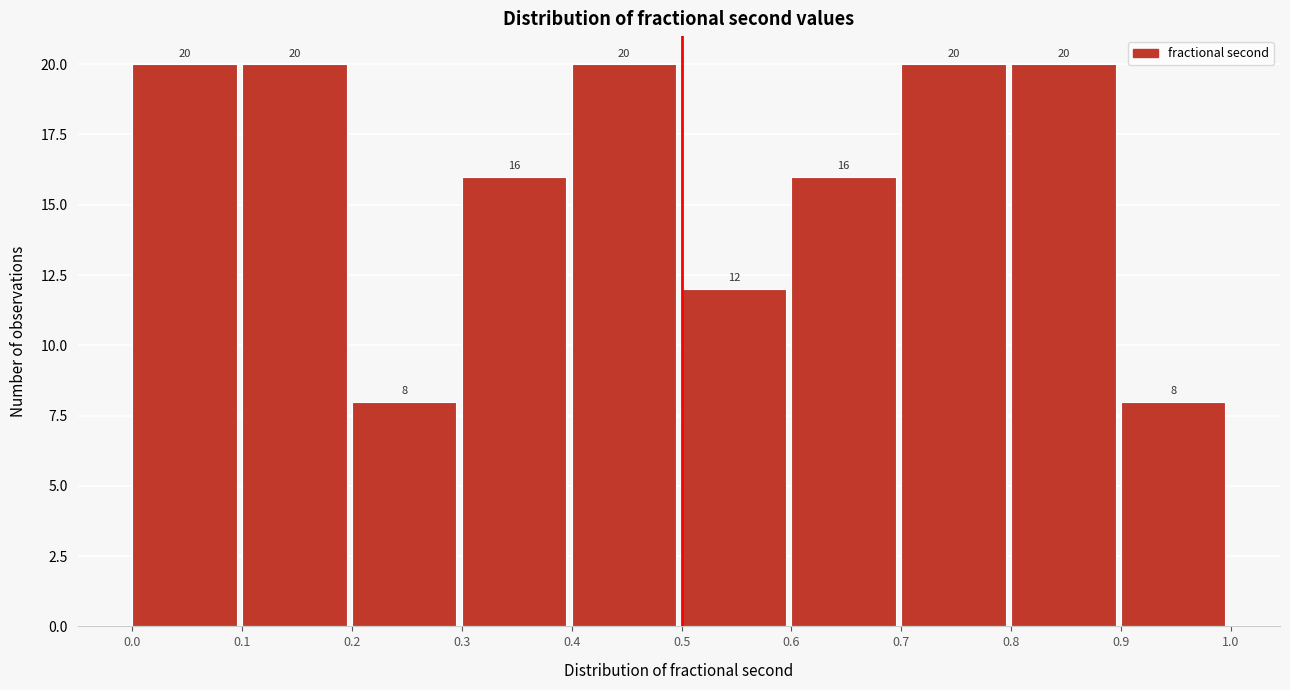

Reading left to right, list every bar in this chart as the range it spans on the x-axis followed by its height.

0.0 to 0.1: 20
0.1 to 0.2: 20
0.2 to 0.3: 8
0.3 to 0.4: 16
0.4 to 0.5: 20
0.5 to 0.6: 12
0.6 to 0.7: 16
0.7 to 0.8: 20
0.8 to 0.9: 20
0.9 to 1.0: 8